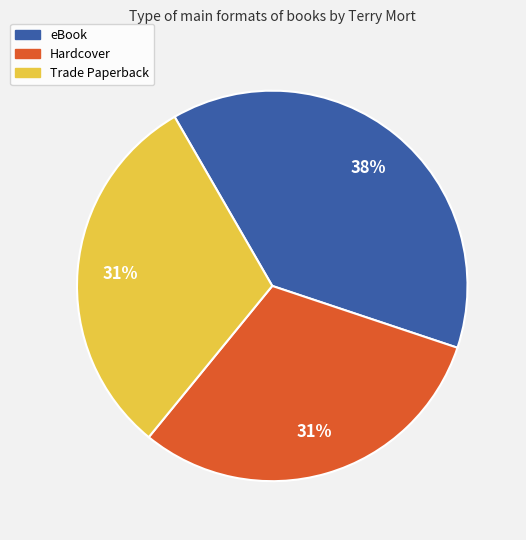

What is the ratio of the value at Trade Paperback to the value at Hardcover?

1.0